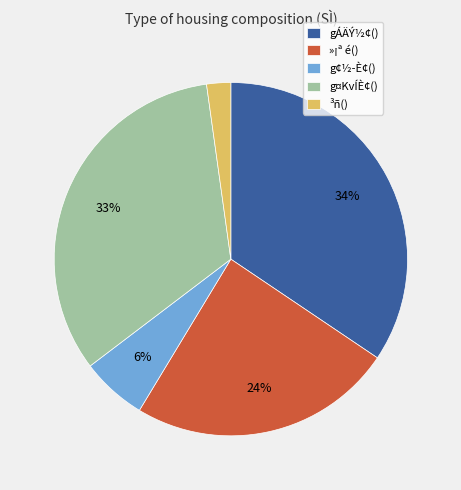

The gÁÄÝ½¢() slice represents 23% of the pie. True or false?

False